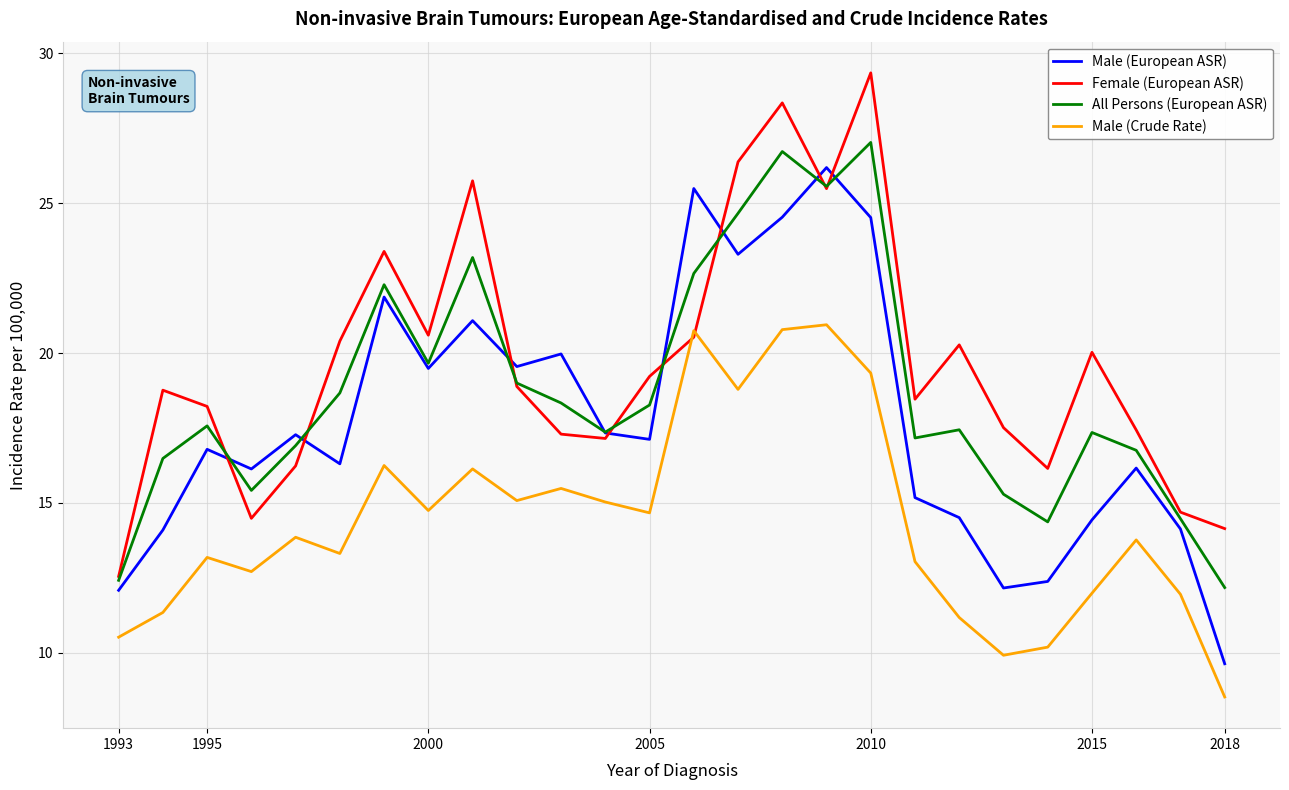

True or false: Male (Crude Rate) and All Persons (European ASR) cross at least once.

False